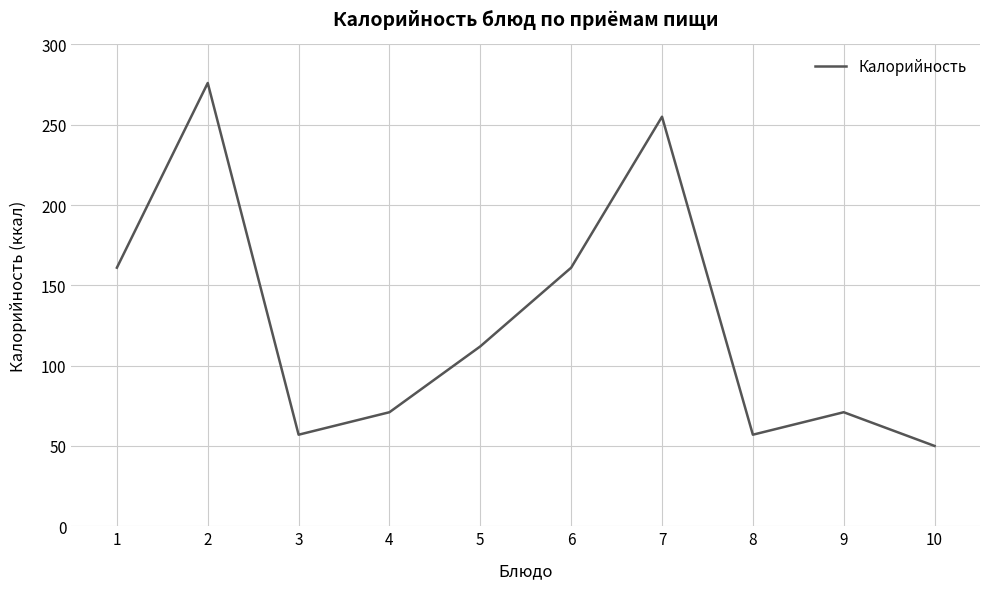

What is the minimum value shown in the chart?

50